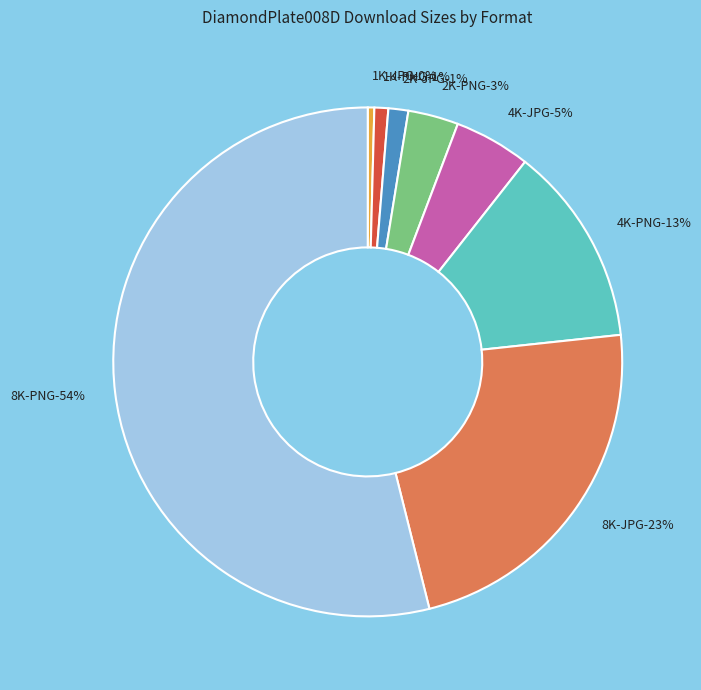

What is the change in value from 1K-JPG to 4K-JPG?

+83461113